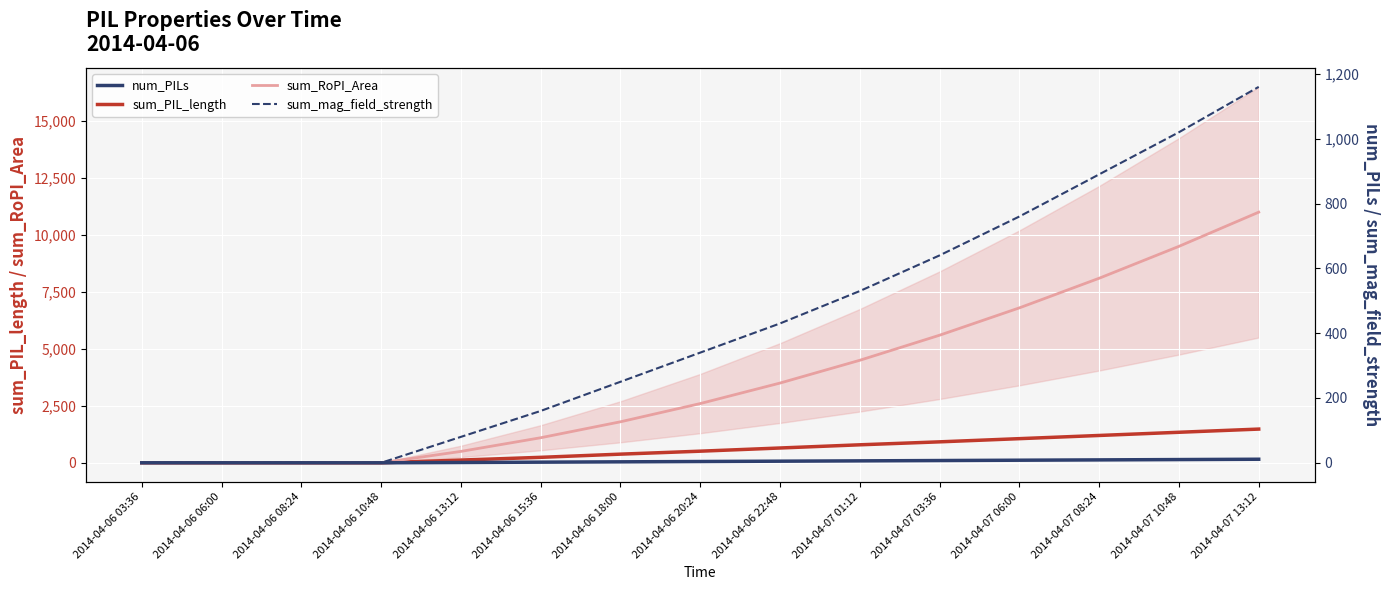

The value of sum_PIL_length at 2014-04-06 10:48 is 629. True or false?

False